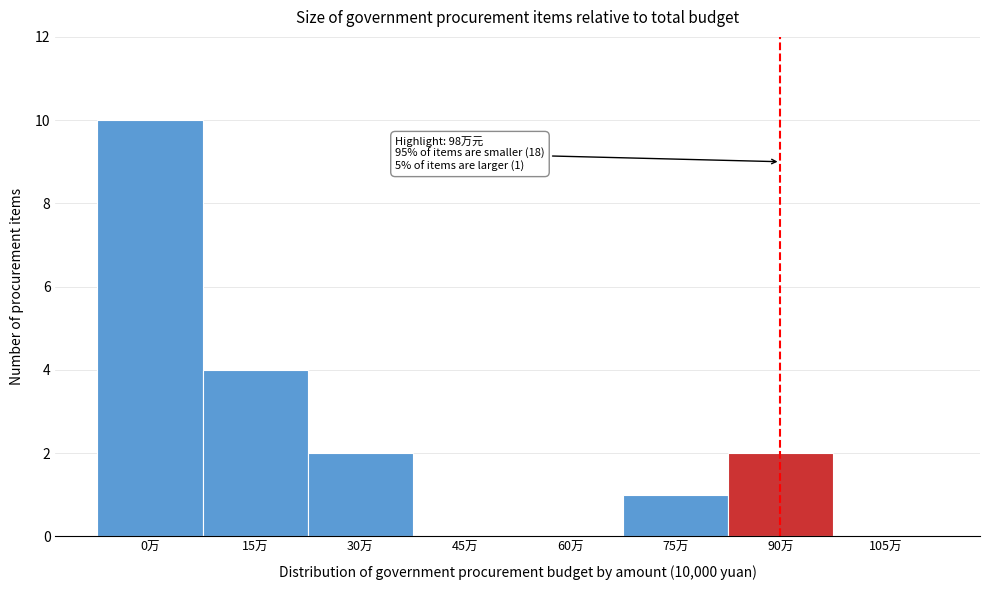

Reading left to right, list all the values displayed in this chart.

0万=10	15万=4	30万=2	45万=0	60万=0	75万=1	90万=2	105万=0